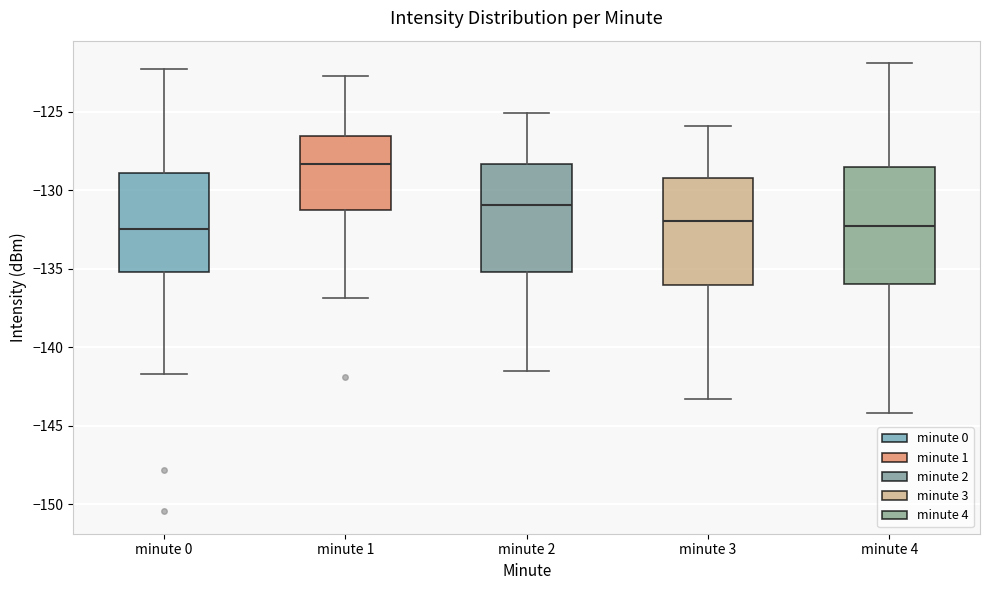

Which box is the tallest, from its lower edge to its upper edge?

minute 4